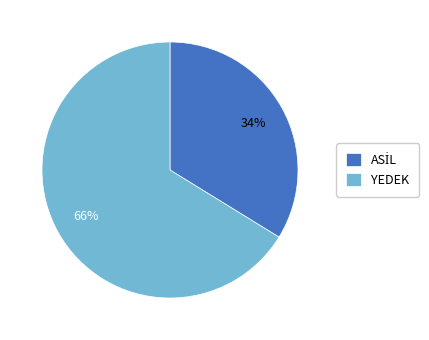

To the nearest percent, what is the difference between the largest and smallest slice percentages?

32%